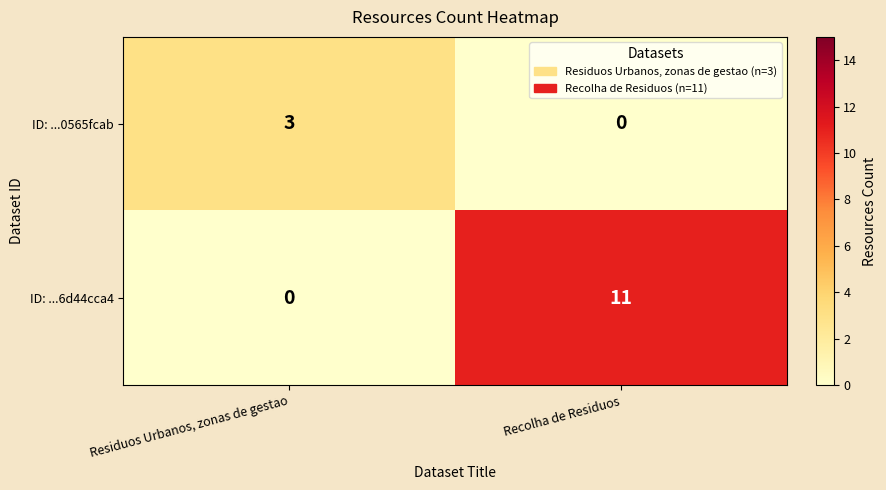

What is the average value of the ID: ...6d44cca4 series?

6